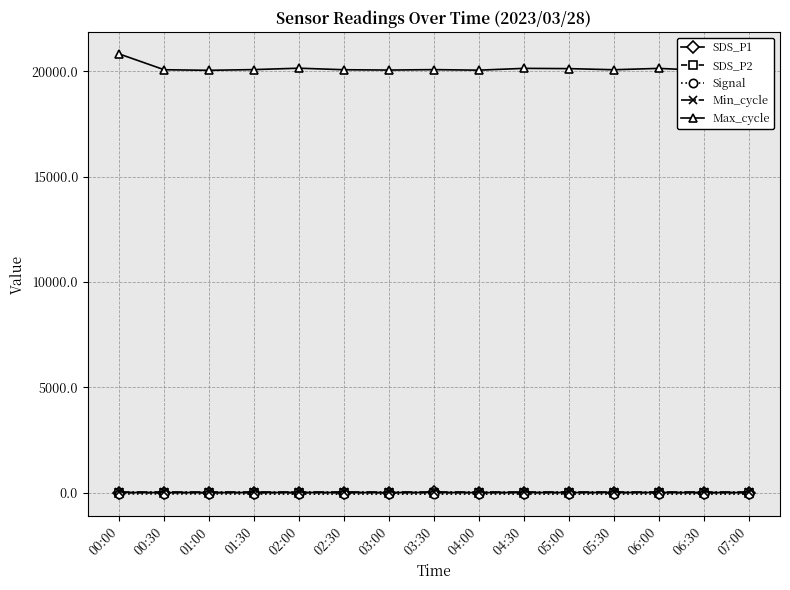

True or false: Signal and SDS_P2 intersect in this chart.

False